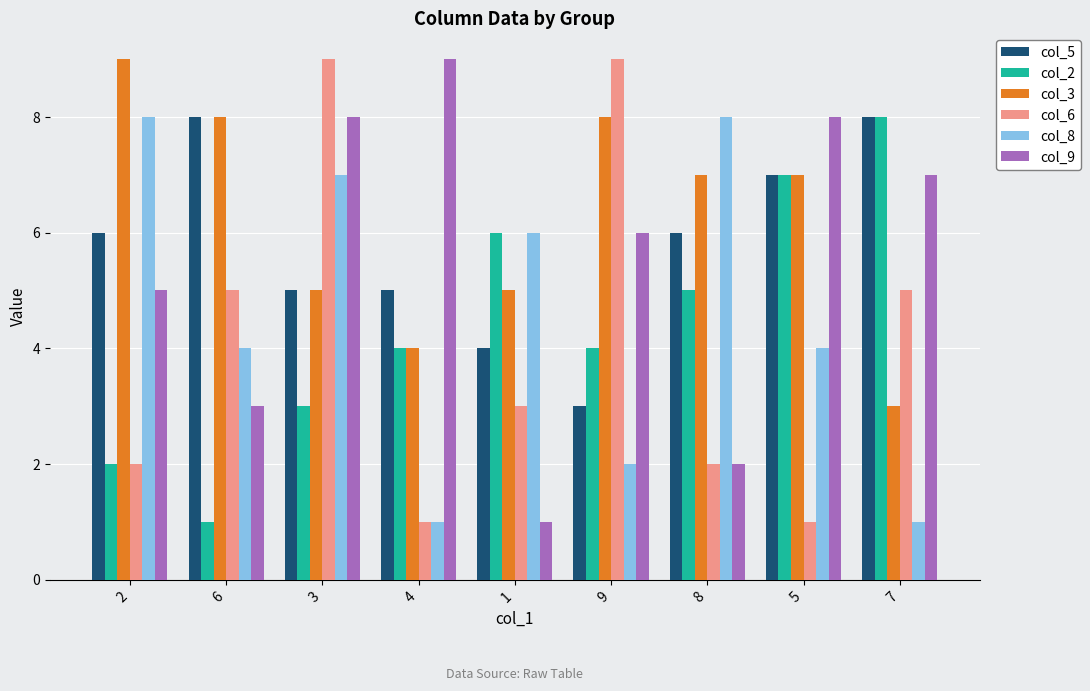

What is the lowest value of the col_2 series?

1